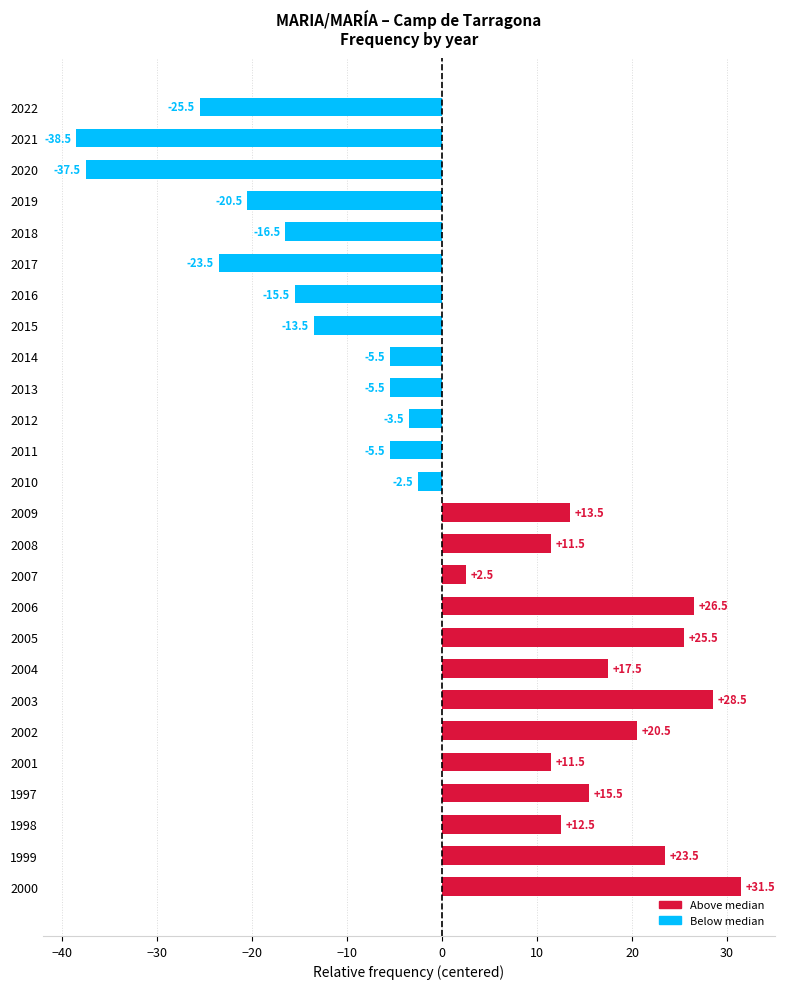

Which has a higher value, 2007 or 2009?

2009